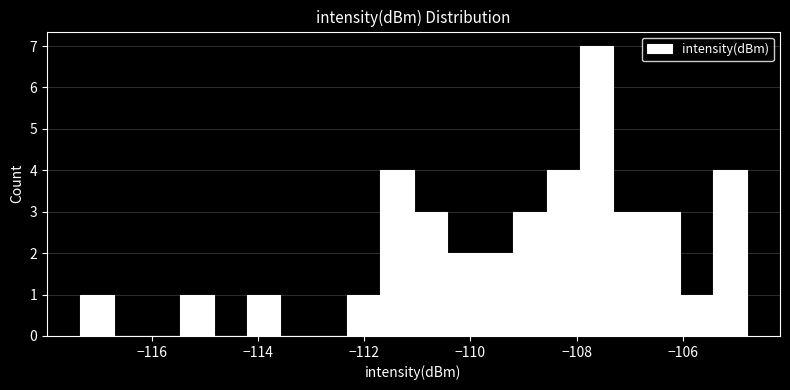

Read against the x-axis, roughly where is the centre of the tallest bar?

-107.6